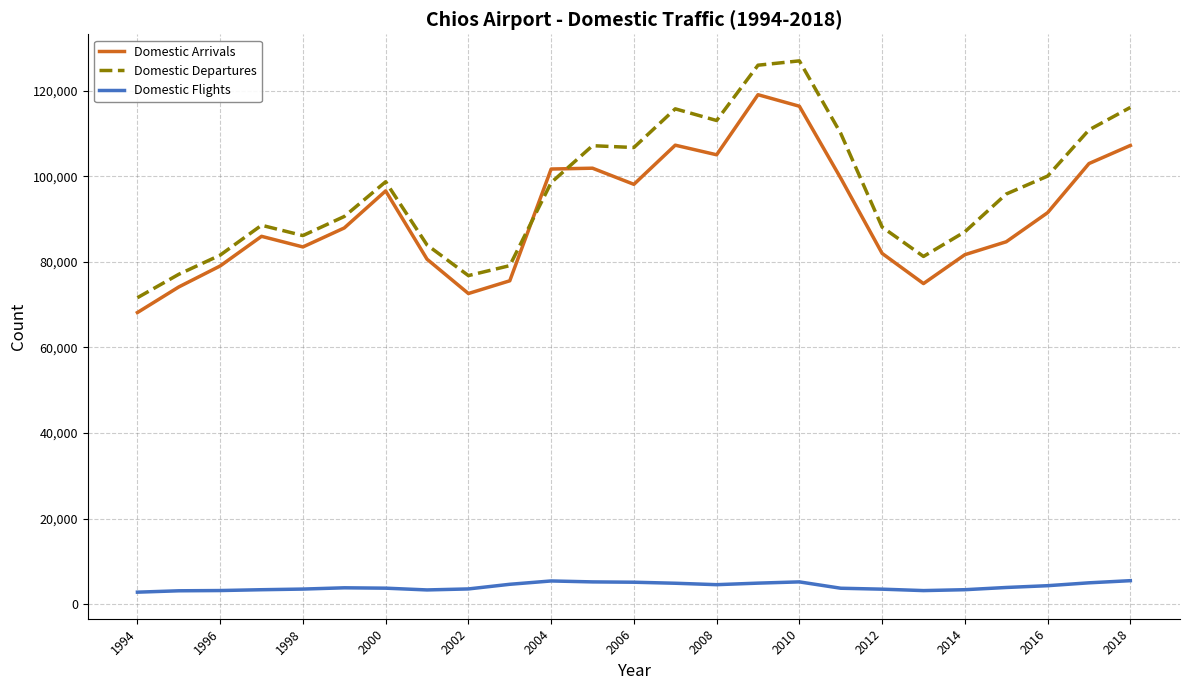

True or false: Domestic Arrivals and Domestic Flights intersect in this chart.

False